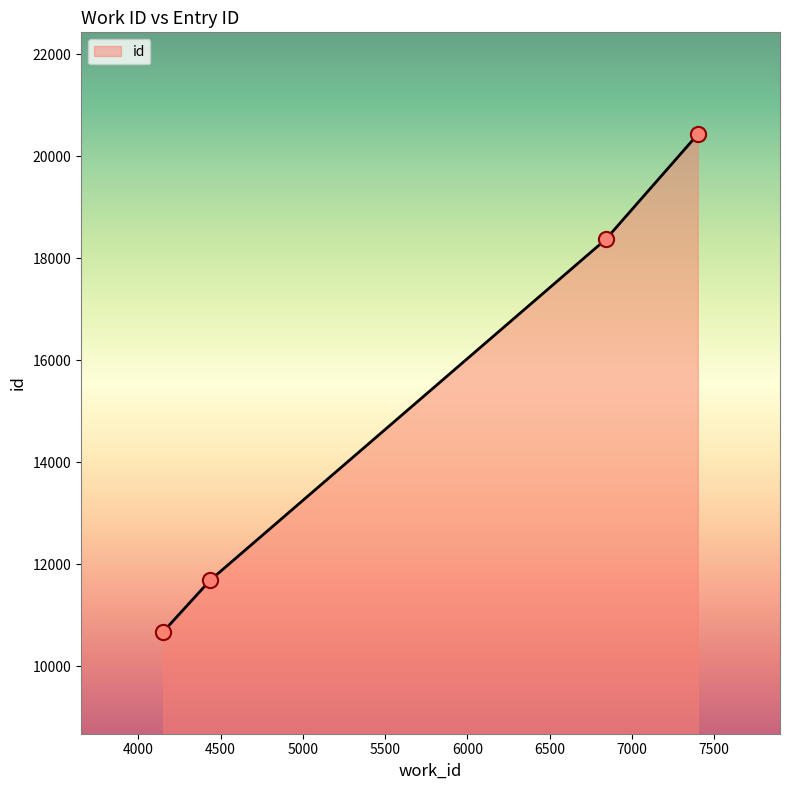

What is the average value?

15291